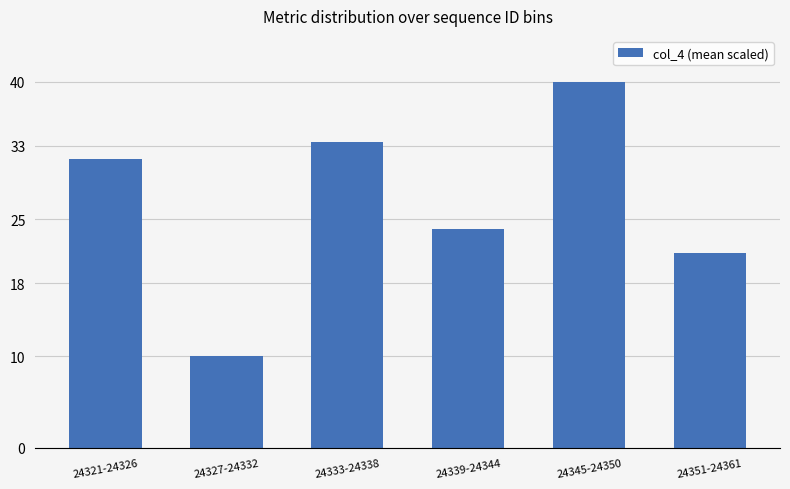

At which category does the chart reach its minimum across all series?

24327-24332